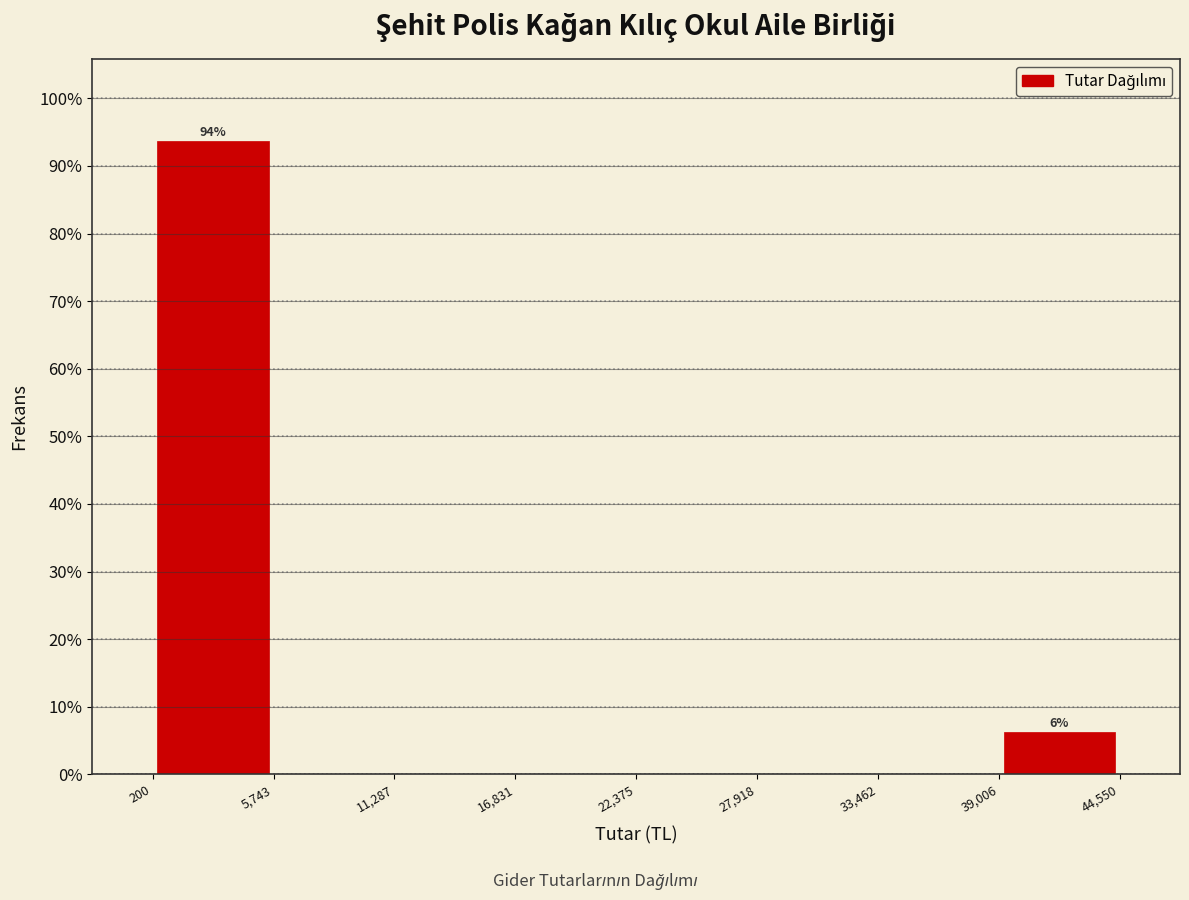

Which range on the x-axis has the tallest bar?

200 to 5,743